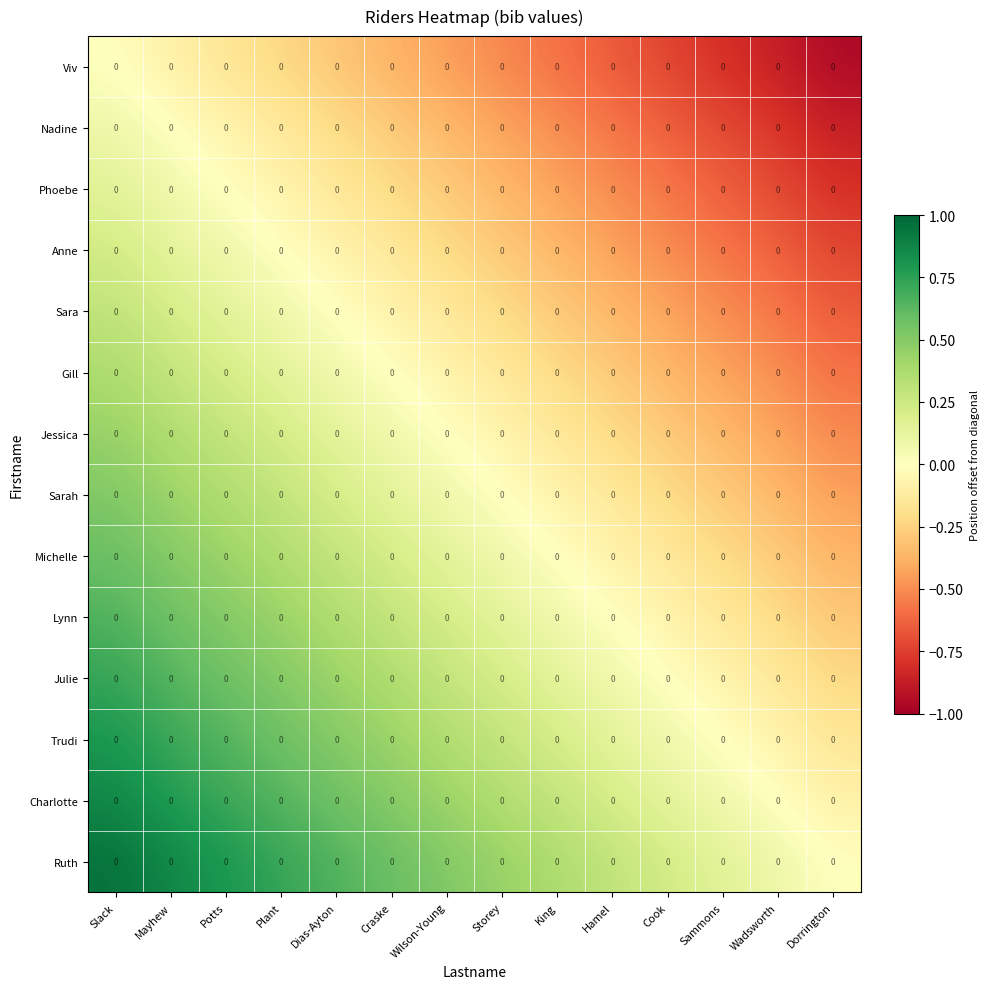

What is the sum of the Michelle values at Sammons and Wadsworth?

-0.5